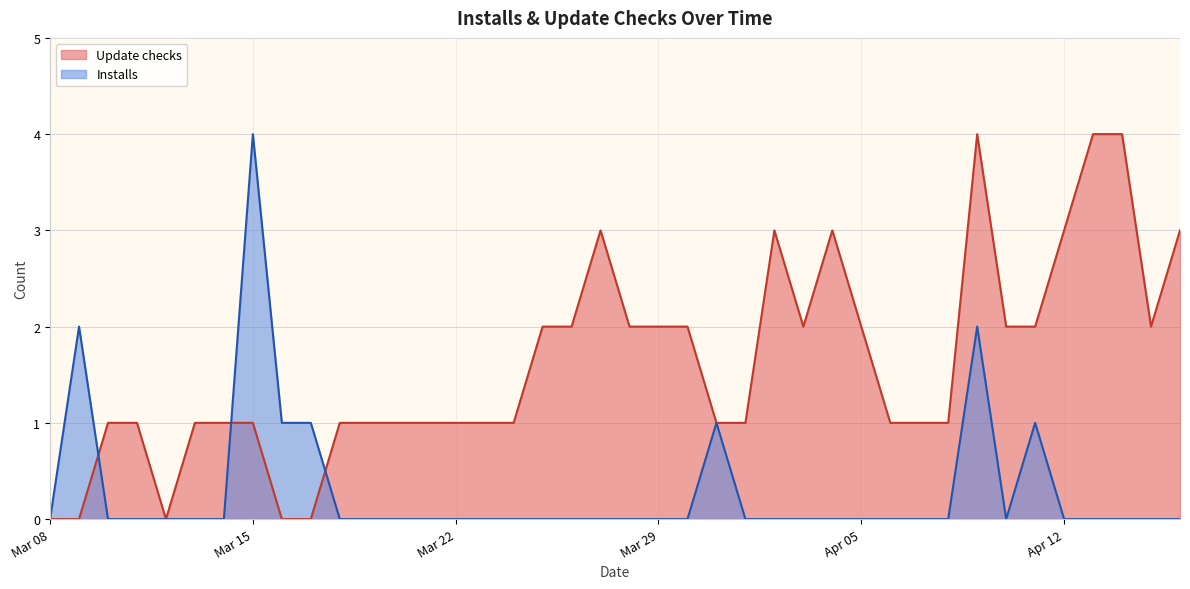

Rank the series at 2022-04-07 from highest to lowest value.

Update checks, Installs